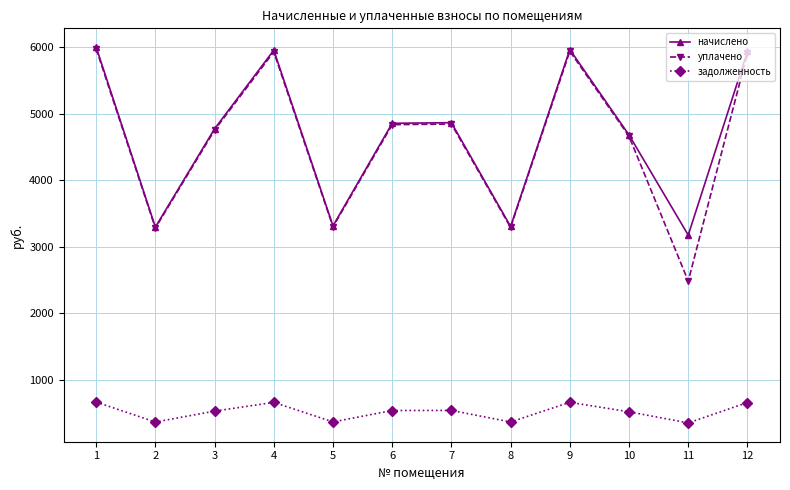

Does the chart have visible grid lines?

Yes